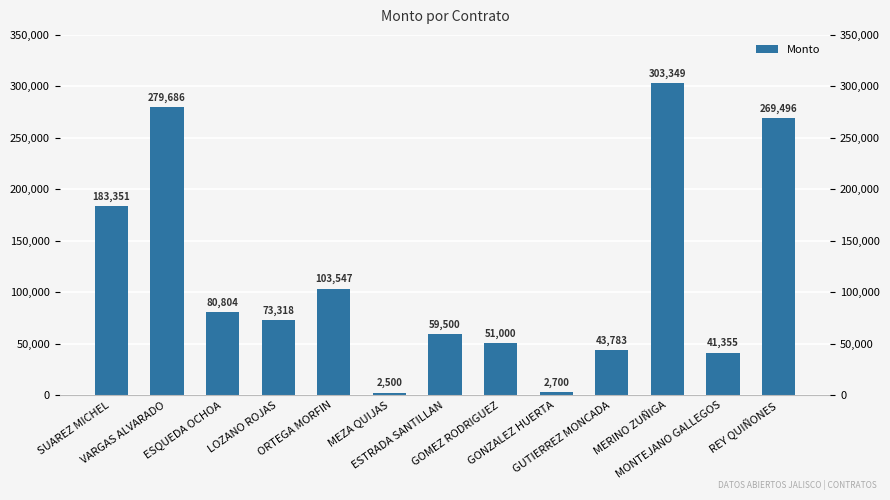

What is the average value?

114953.4